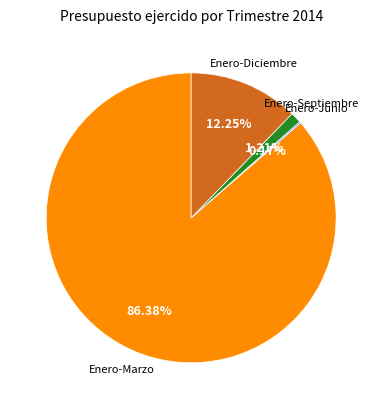

Does any single category account for the majority?

Yes